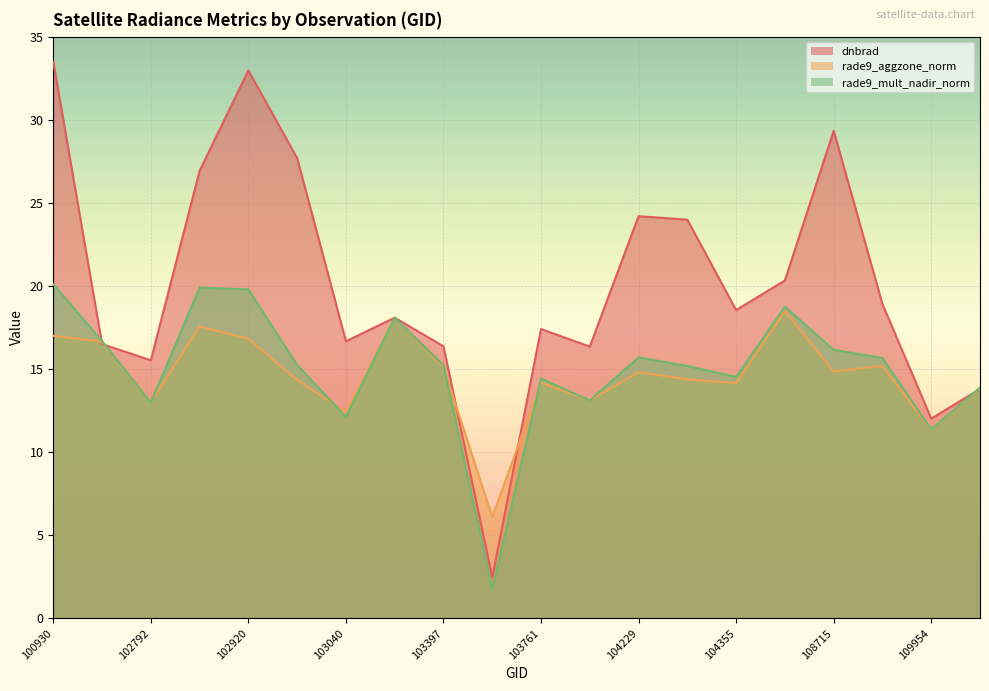

The rade9_aggzone_norm series shows 14.3 at 103032. True or false?

True